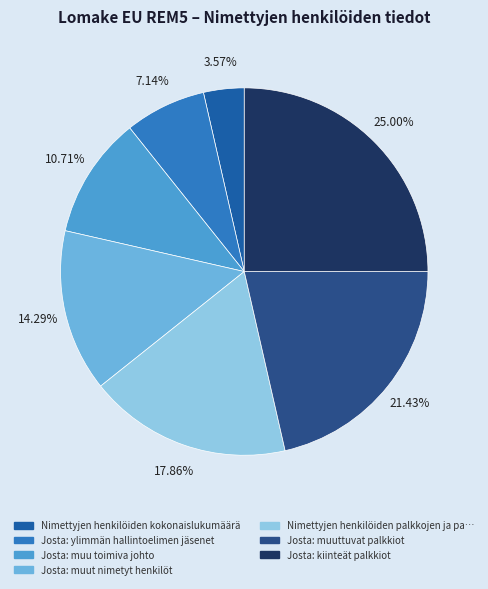

How many slices are in this pie chart?

7